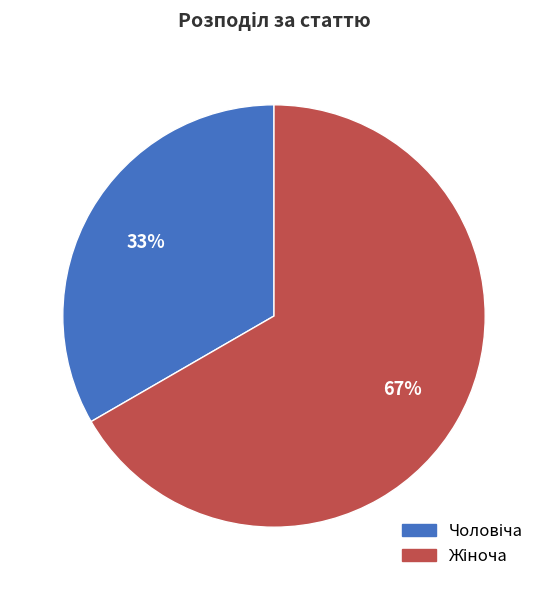

To the nearest percent, what is the average slice percentage?

50%